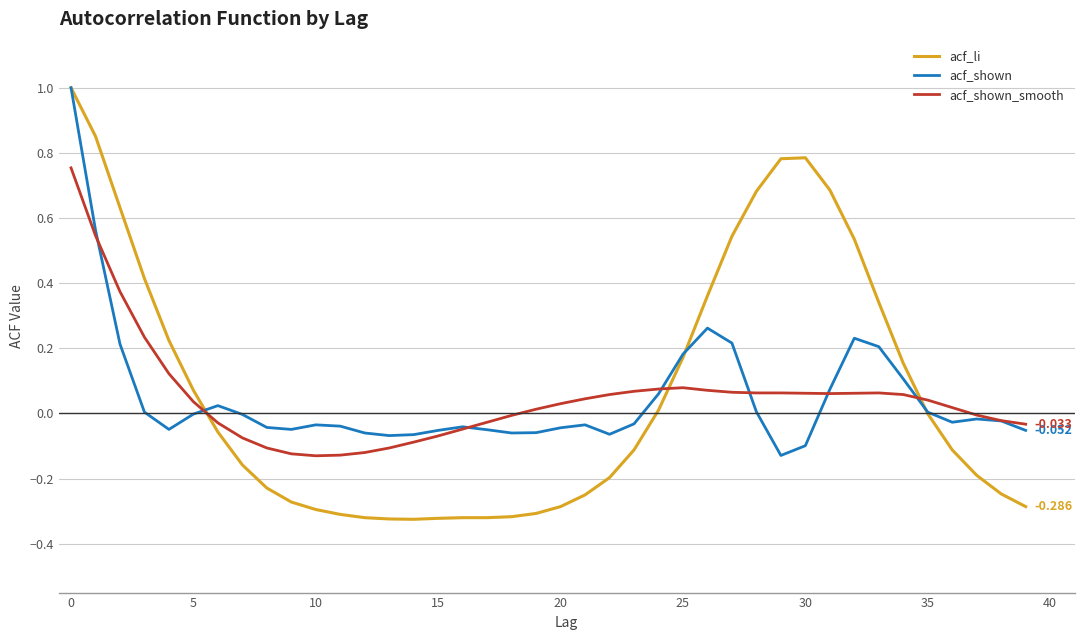

Which series has the widest spread of values?

acf_li